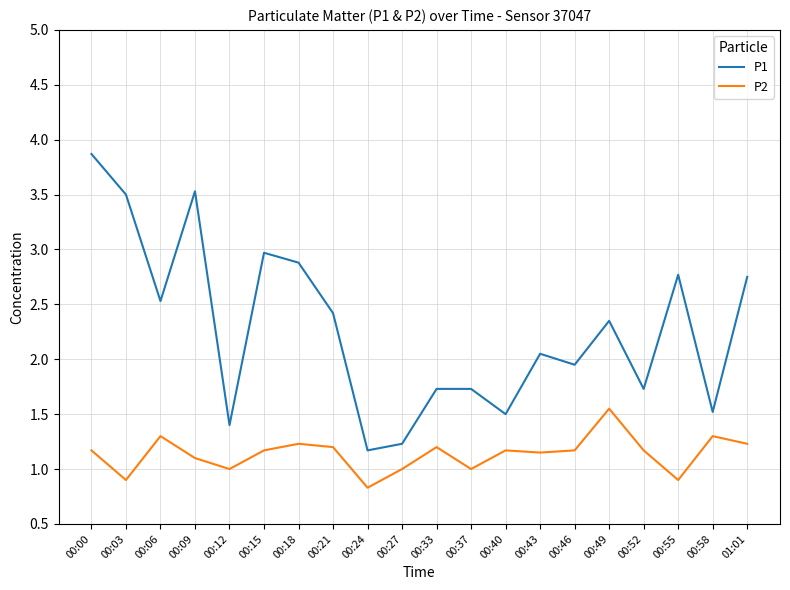

In P2, how many points are higher than both neighbors (excluding endpoints)?

6